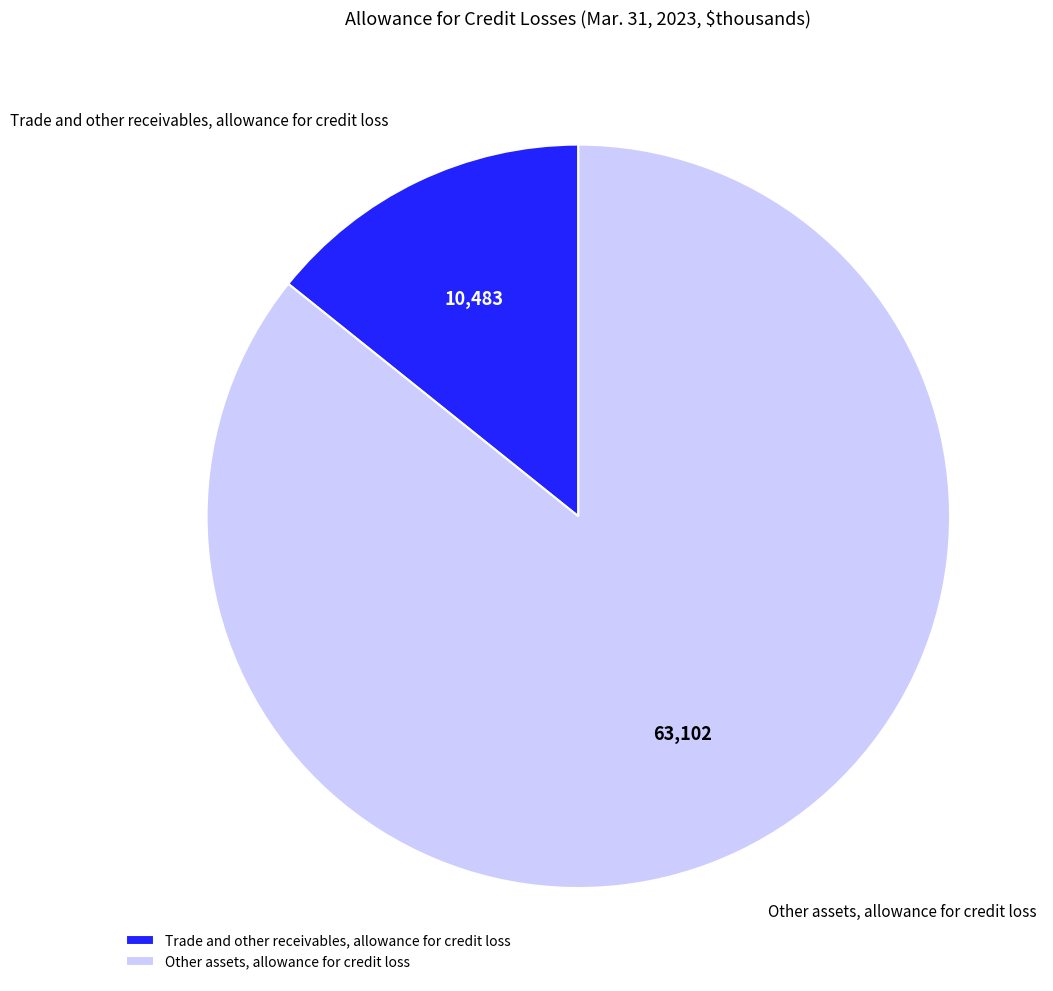

Which slice represents more than half of the pie?

Other assets, allowance for credit loss